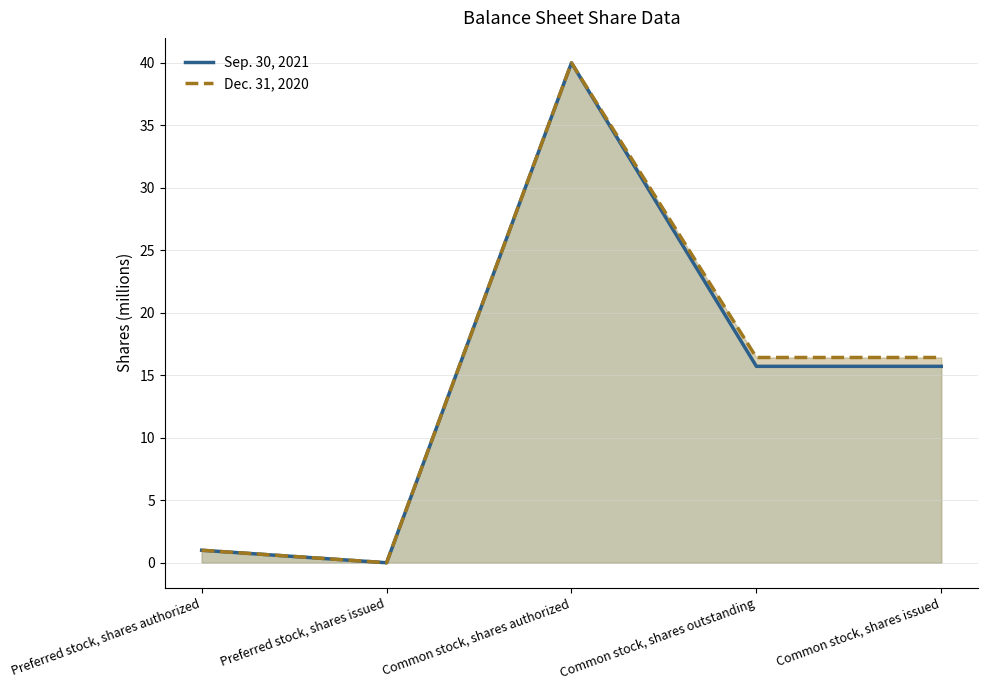

In Dec. 31, 2020, how many points are lower than both neighbors (excluding endpoints)?

1